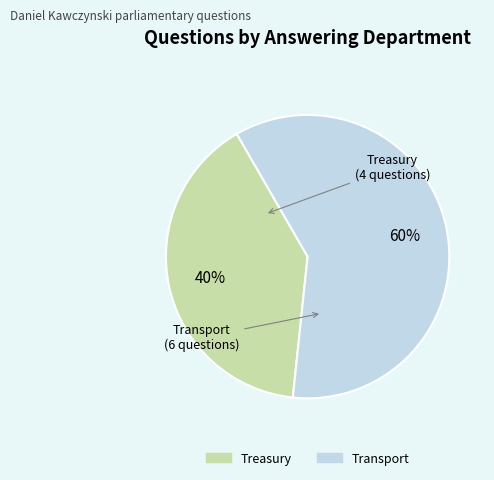

To the nearest percent, what is the difference between the largest and smallest slice percentages?

20%